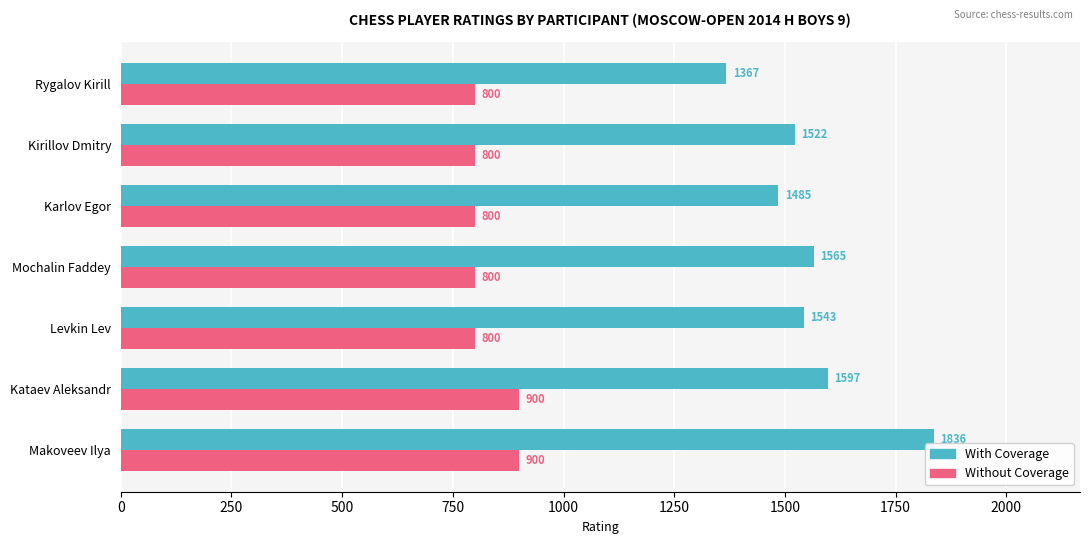

What is the approximate value of With Coverage at Rygalov Kirill, to the nearest 5?

1365